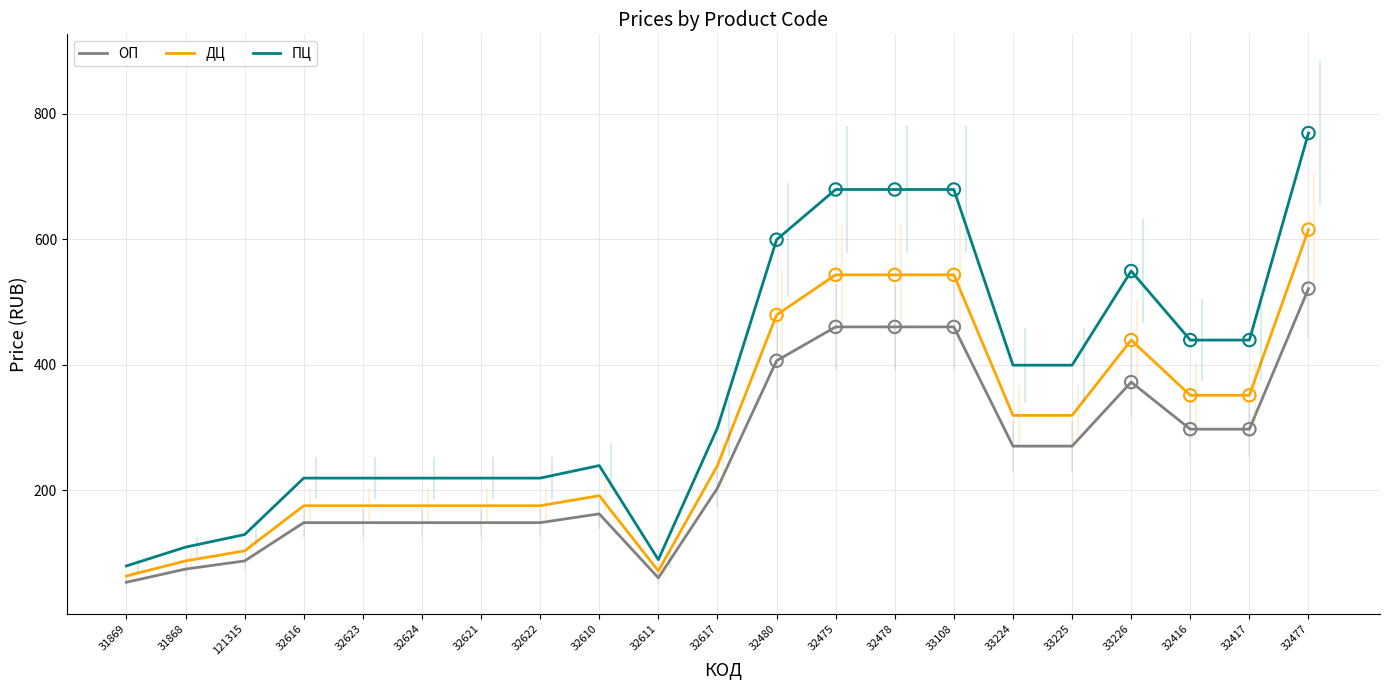

Is the value of ПЦ at 33226 greater than the value of ОП at 31868?

Yes